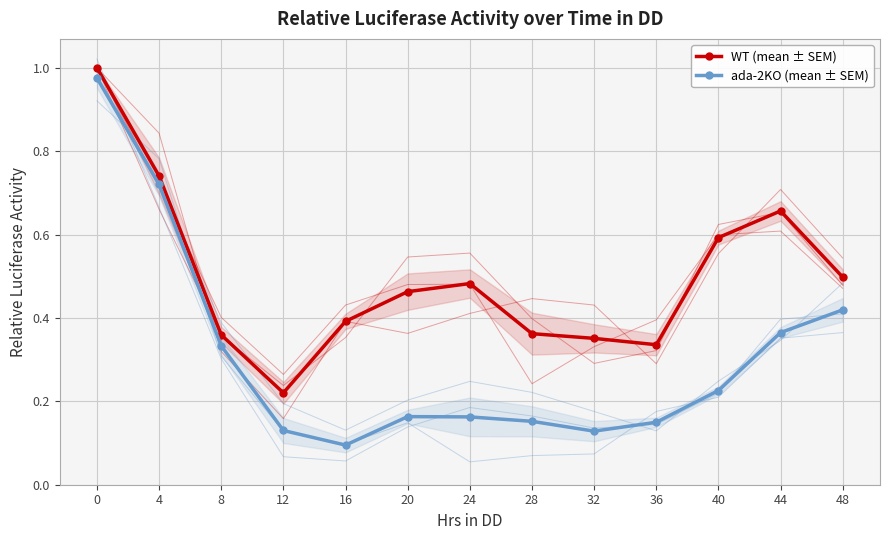

What is the average value of the ada-2KO (mean ± SEM) series?

0.3